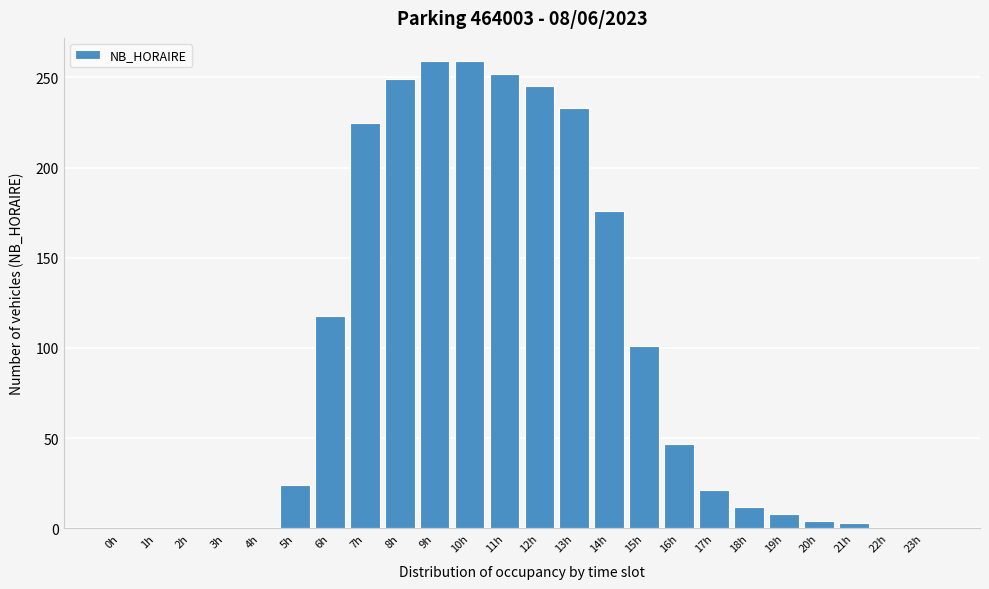

What is the maximum value shown in the chart?

259